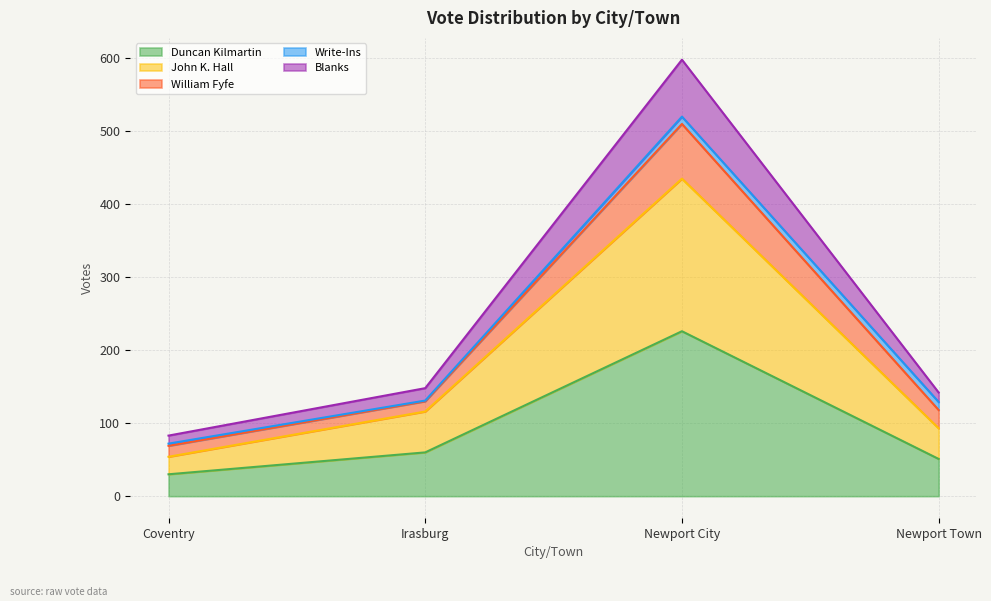

List the labels in order of Blanks value, largest first.

Newport City, Irasburg, Newport Town, Coventry